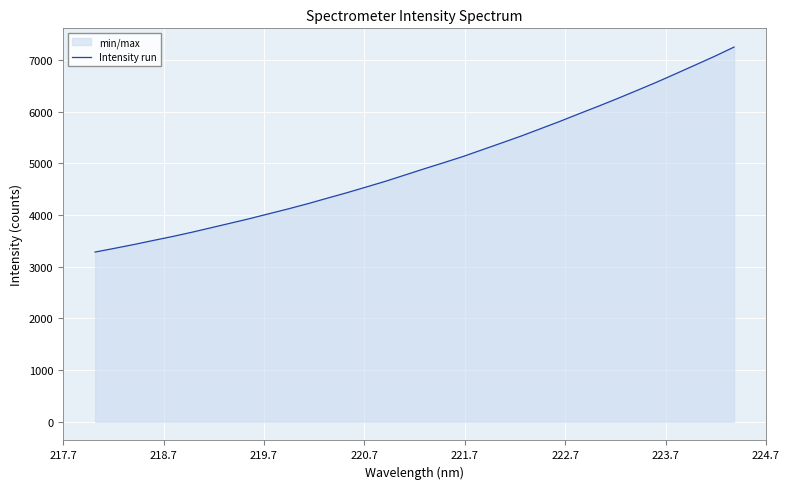

What is the maximum value shown in the chart?

7246.6